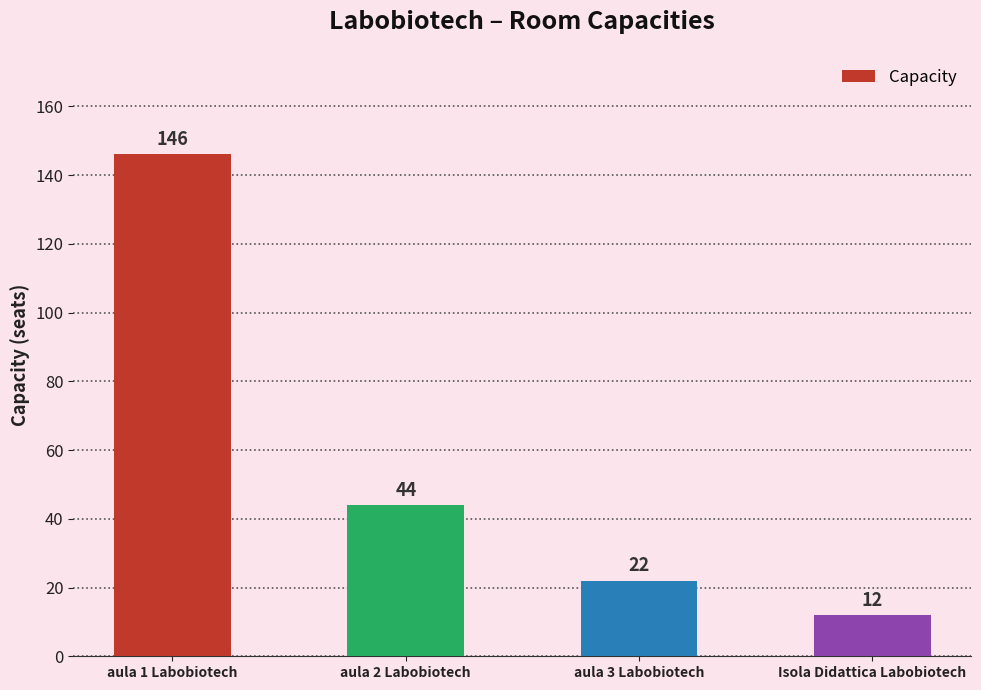

Between aula 2 Labobiotech and aula 1 Labobiotech, which is larger?

aula 1 Labobiotech